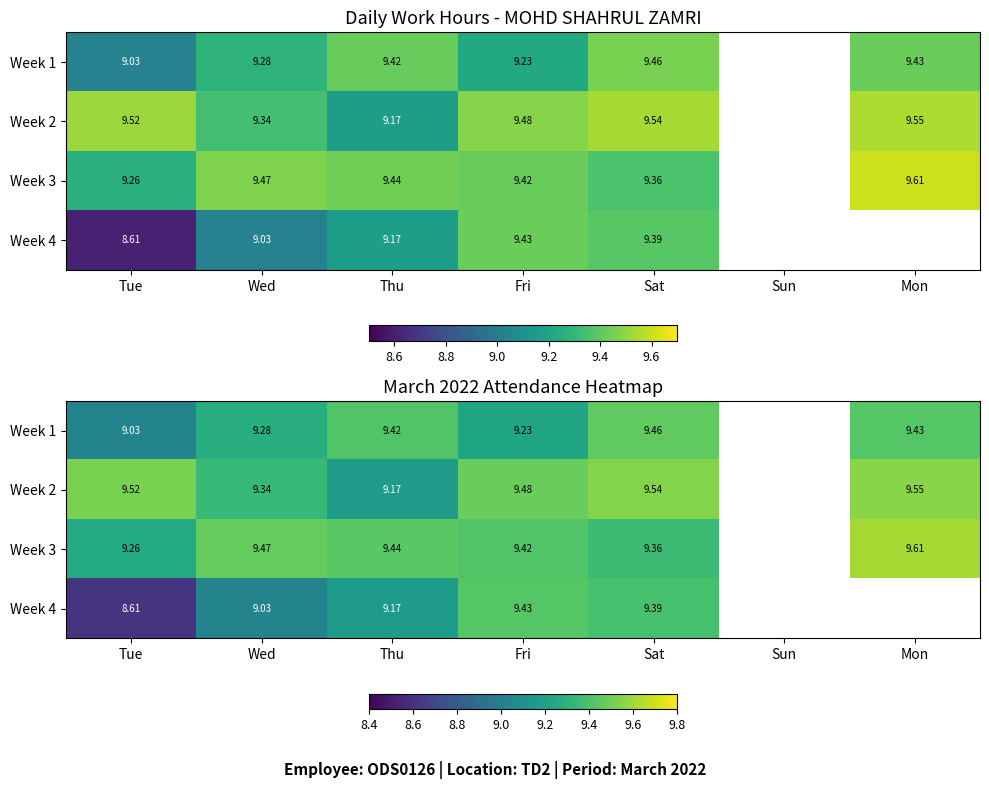

The value of Week 2 at Fri is 4.3. True or false?

False